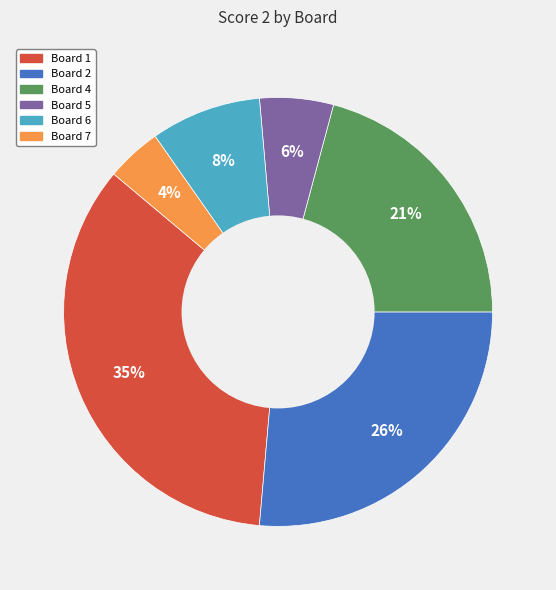

To the nearest percent, what is the difference between the largest and smallest slice percentages?

31%